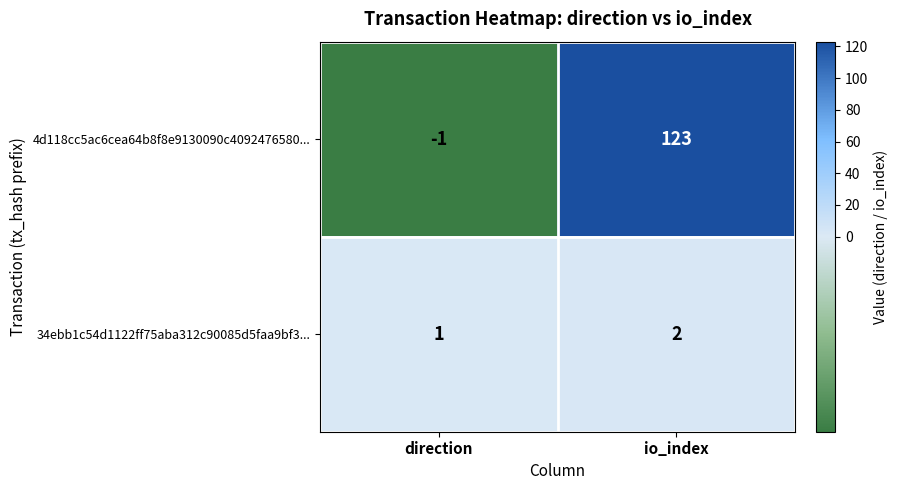

At which label is 34ebb1c54d1122ff75aba312c90085d5faa9bf3... closest to 1?

direction